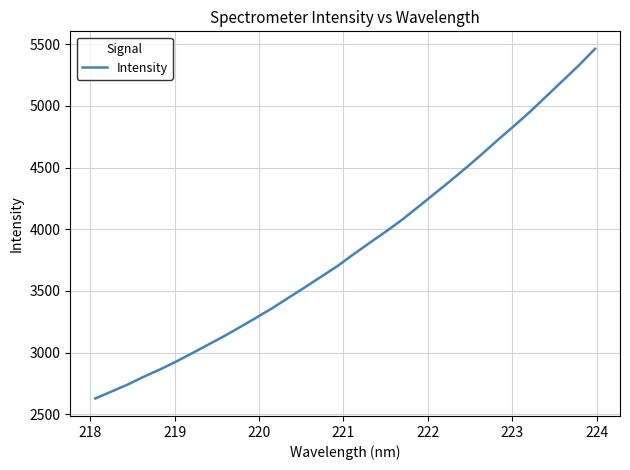

What is the smallest value displayed?

2627.3